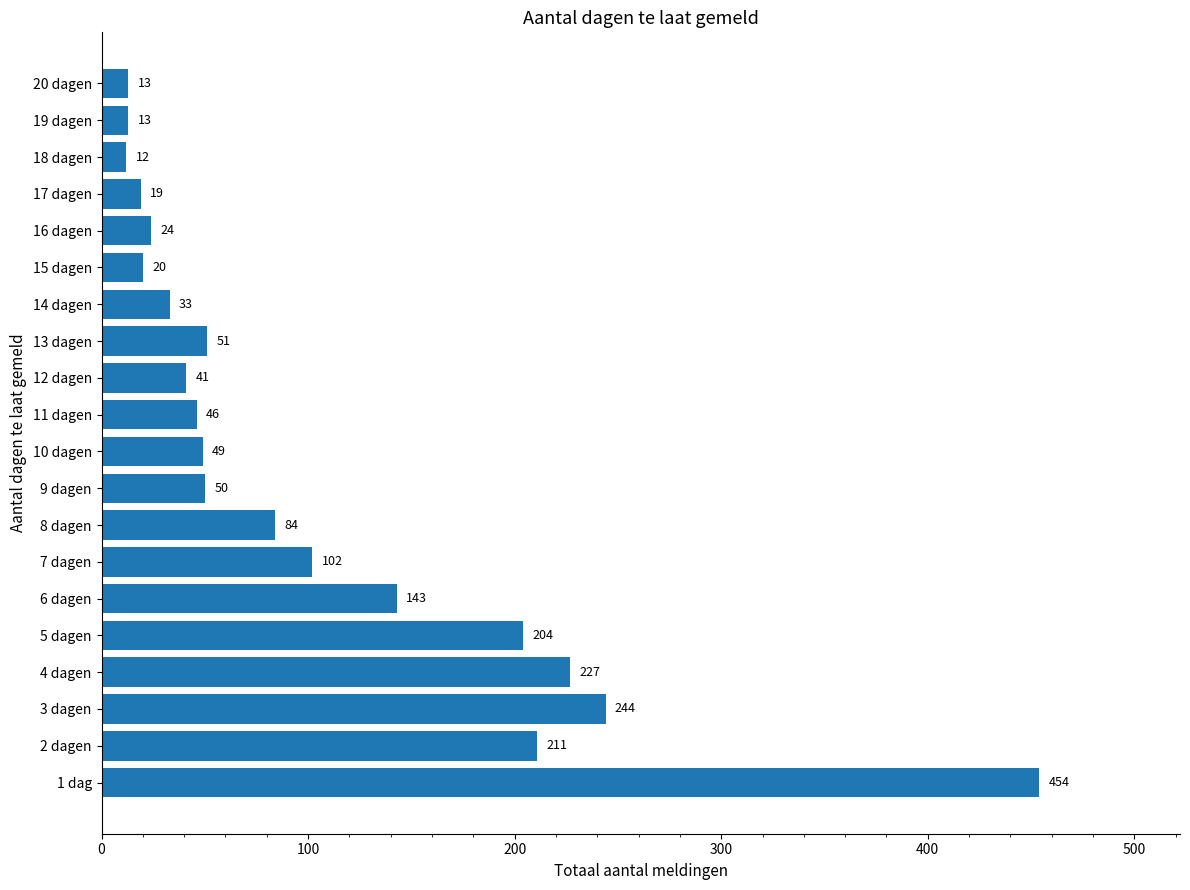

How many data points are less than 50?

10